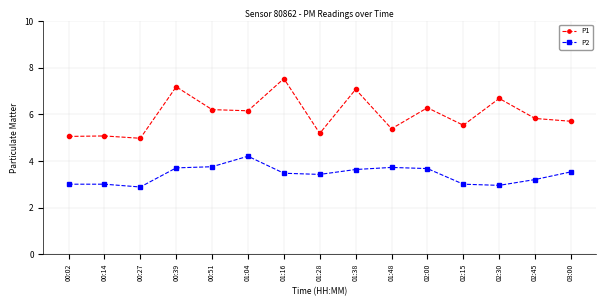

Is this an area chart (filled region under the line)?

No